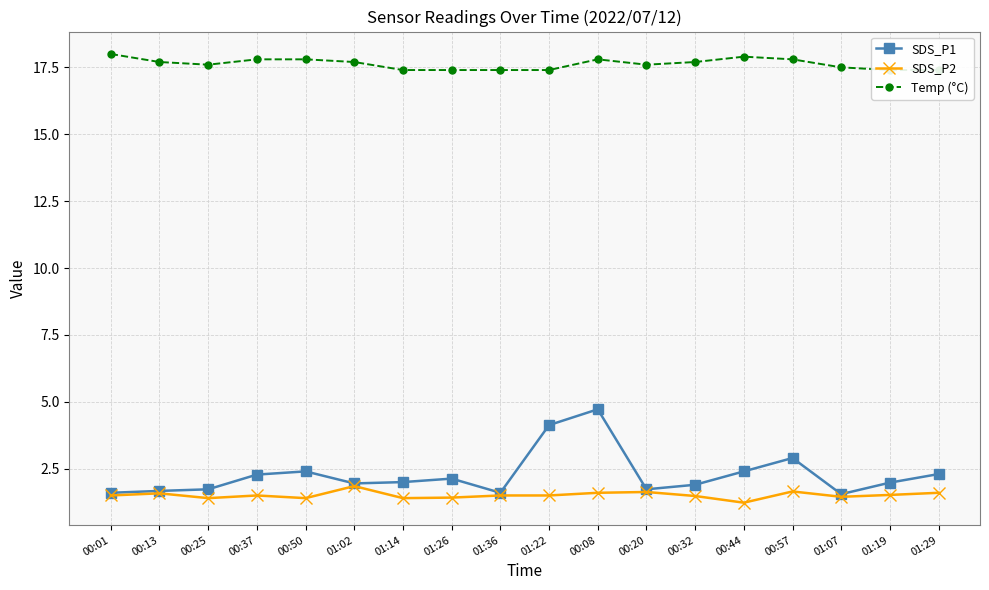

What is the value of the SDS_P2 point at the 12th from the left?

1.6